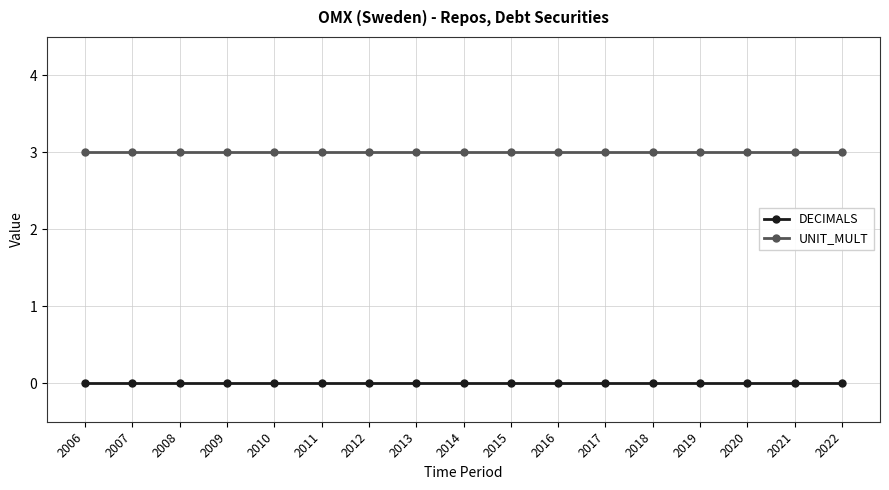

Reading right to left, what are all the values shown in this chart?

DECIMALS: 0	0	0	0	0	0	0	0	0	0	0	0	0	0	0	0	0
UNIT_MULT: 3	3	3	3	3	3	3	3	3	3	3	3	3	3	3	3	3